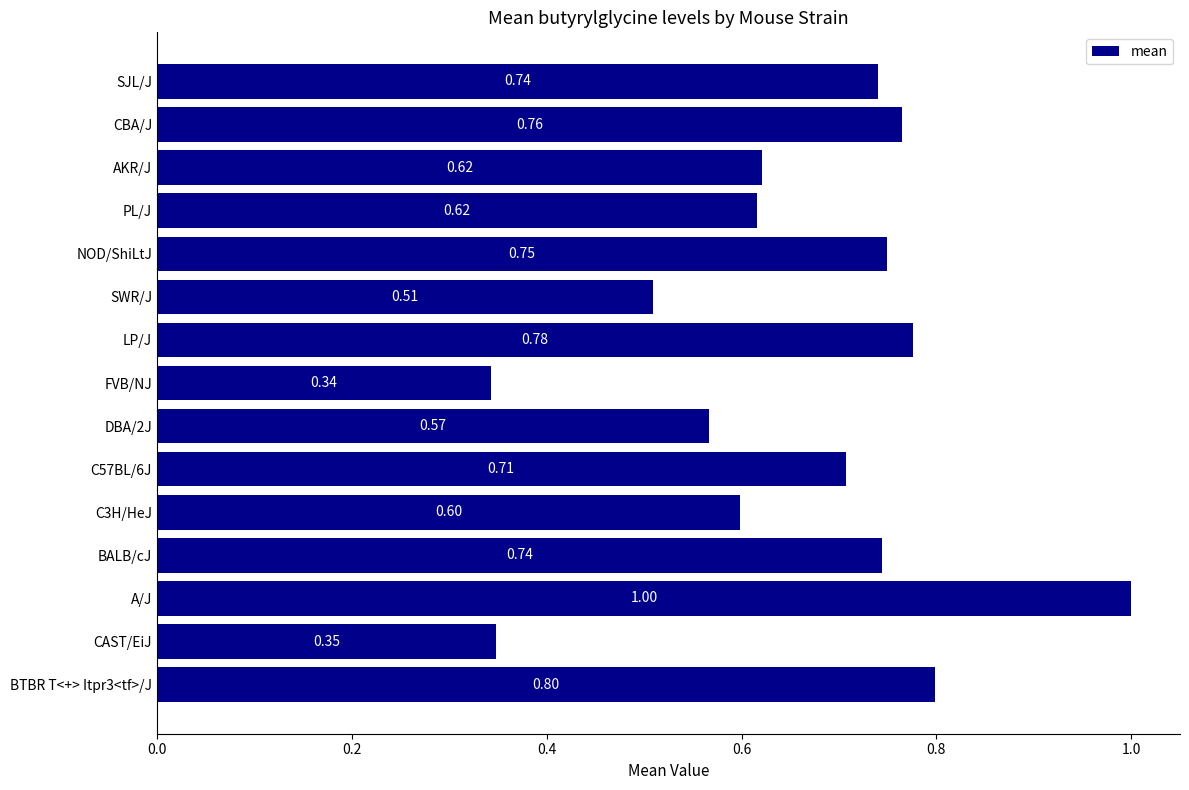

Are the bars grouped side by side (vs. stacked)?

No